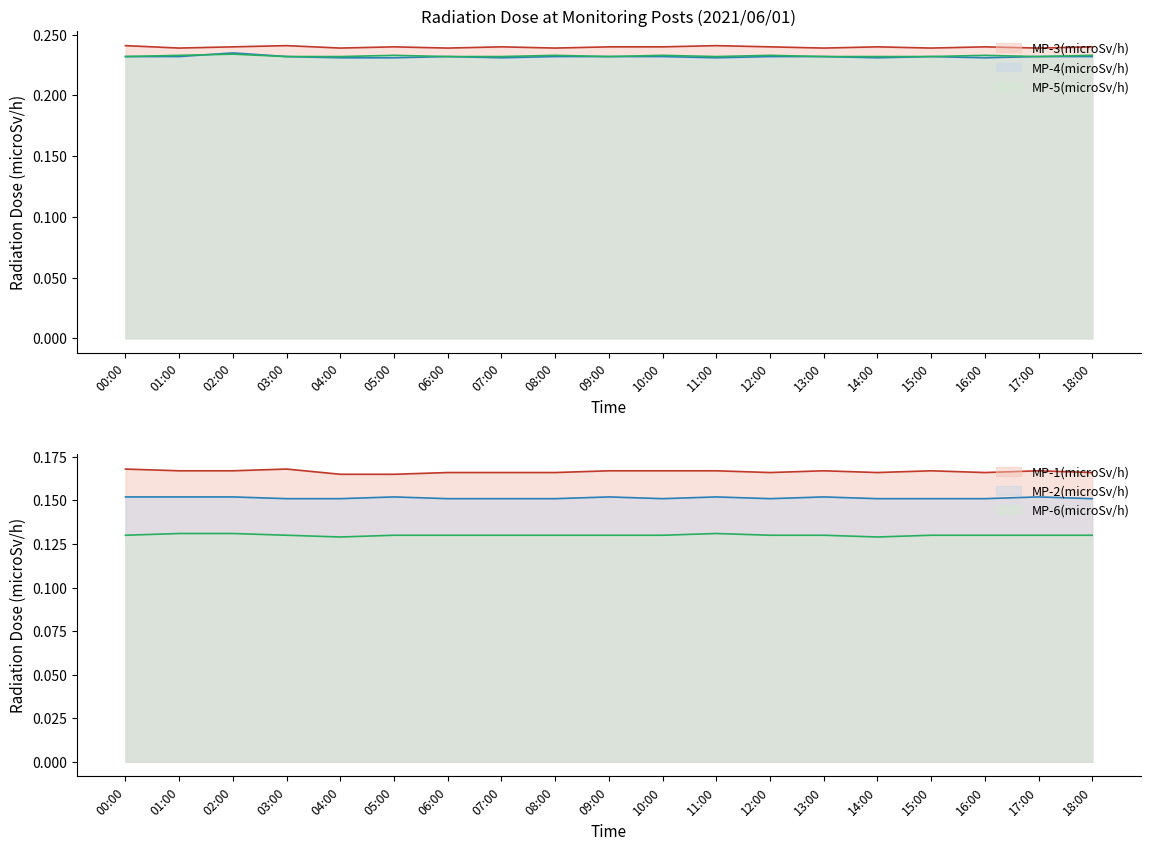

Is it true that MP-1(microSv/h) equals 0.1 at 00:00?

False